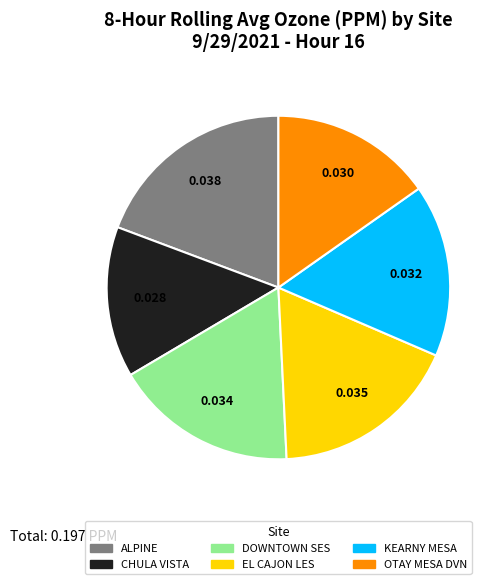

What is the largest slice in the pie chart?

ALPINE